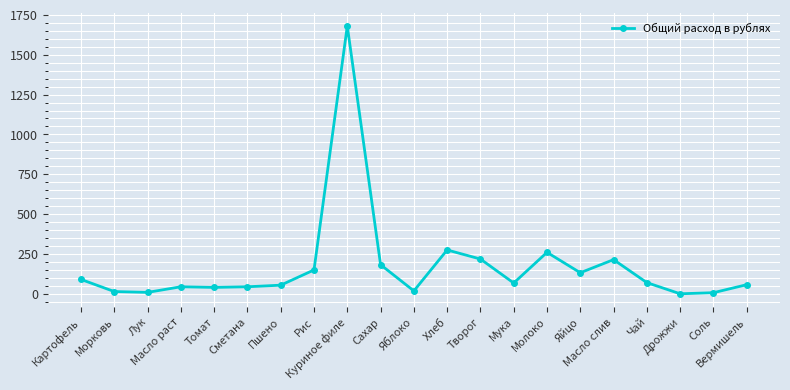

Approximately how many times larger is the value at Масло слив compared to Пшено?

4.0